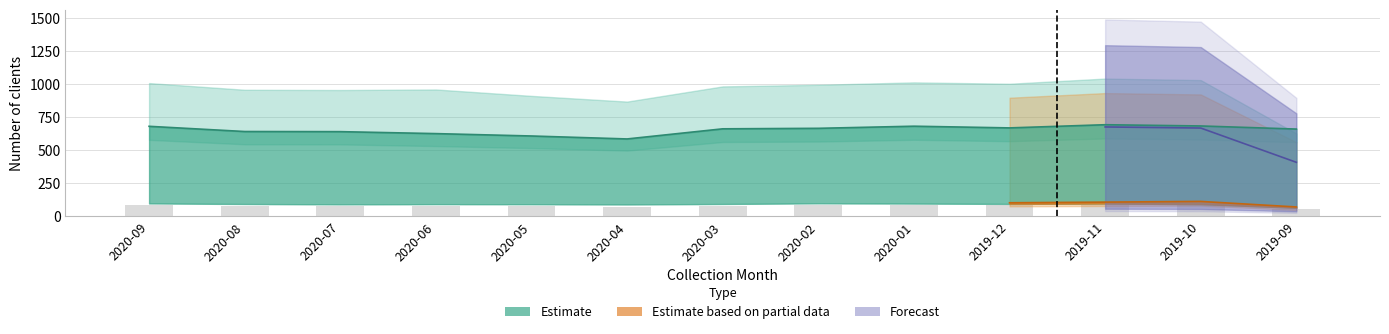

Reading left to right, extract all data points from this chart.

2020-09=84.9	2020-08=80.7	2020-07=80.5	2020-06=80.9	2020-05=76.8	2020-04=73.1	2020-03=82.8	2020-02=83.8	2020-01=85.4	2019-12=84.5	2019-11=87.8	2019-10=86.8	2019-09=52.9